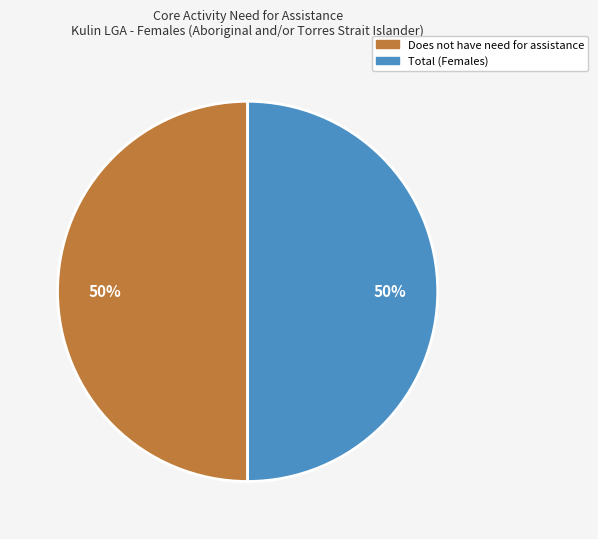

To the nearest percent, what is the average slice percentage?

50%